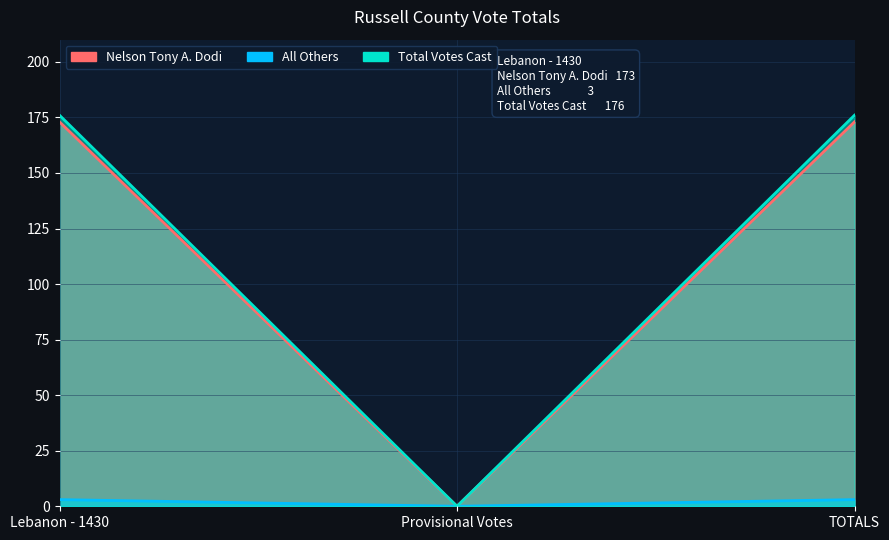

Is the value of Nelson Tony A. Dodi at Lebanon - 1430 greater than the value of All Others at Lebanon - 1430?

Yes